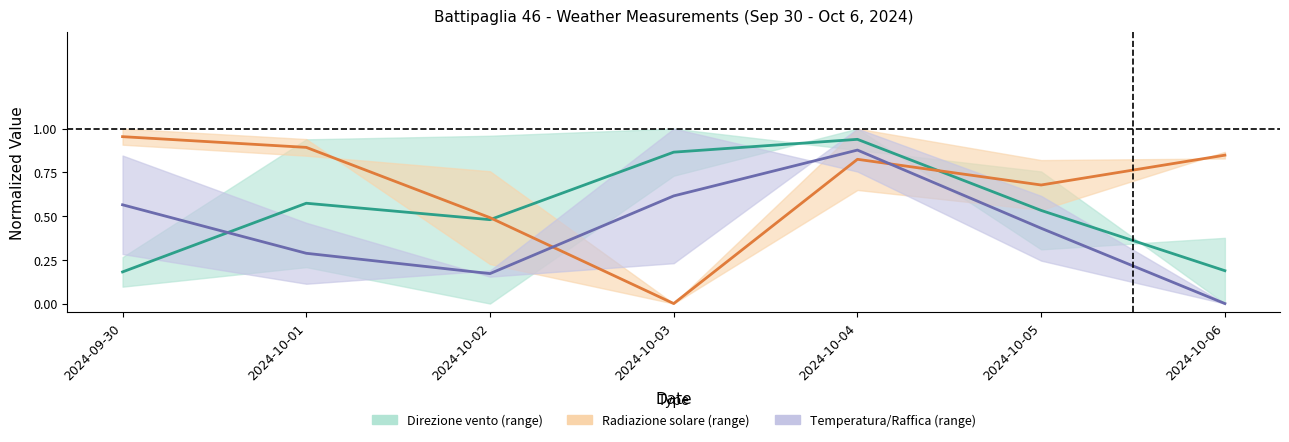

List the series in order of their peak value, lowest first.

Temperatura aria Min, Direzione vento Max, Radiazione solare Max